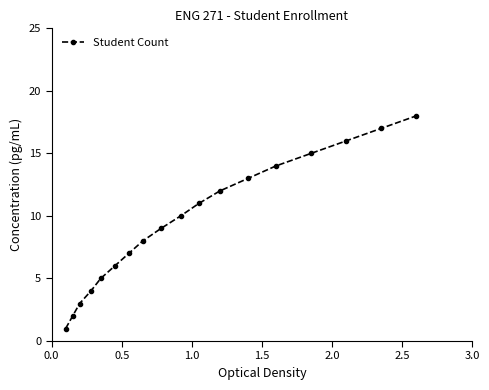

What is the difference between the second highest and minimum values?

16